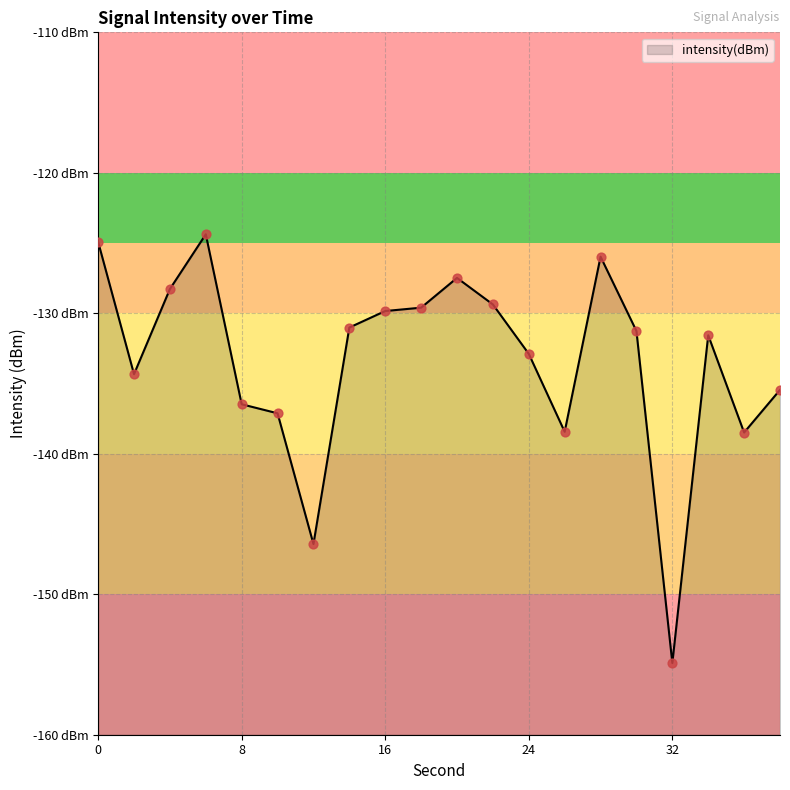

Which has a higher value, 36 or 18?

18